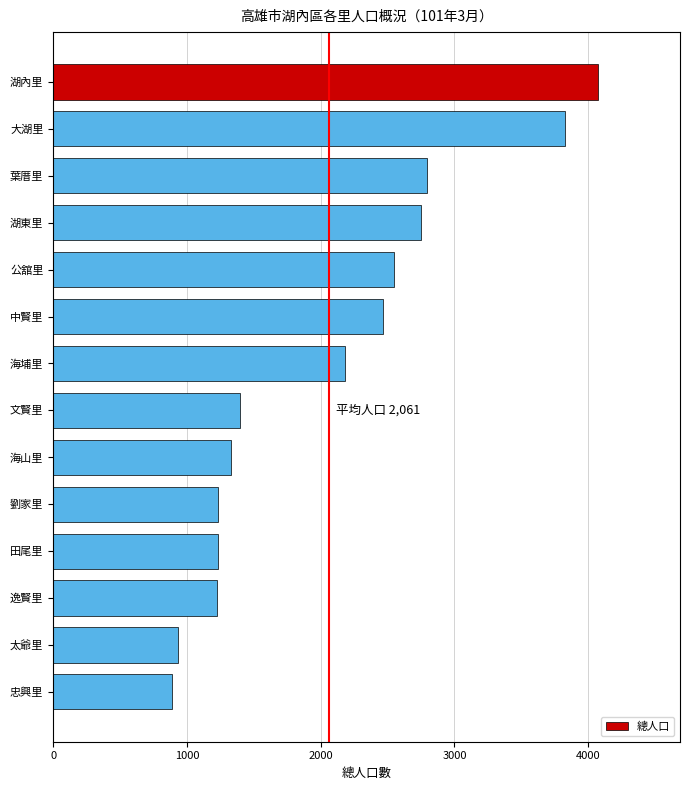

Between 海埔里 and 太爺里, which is larger?

海埔里